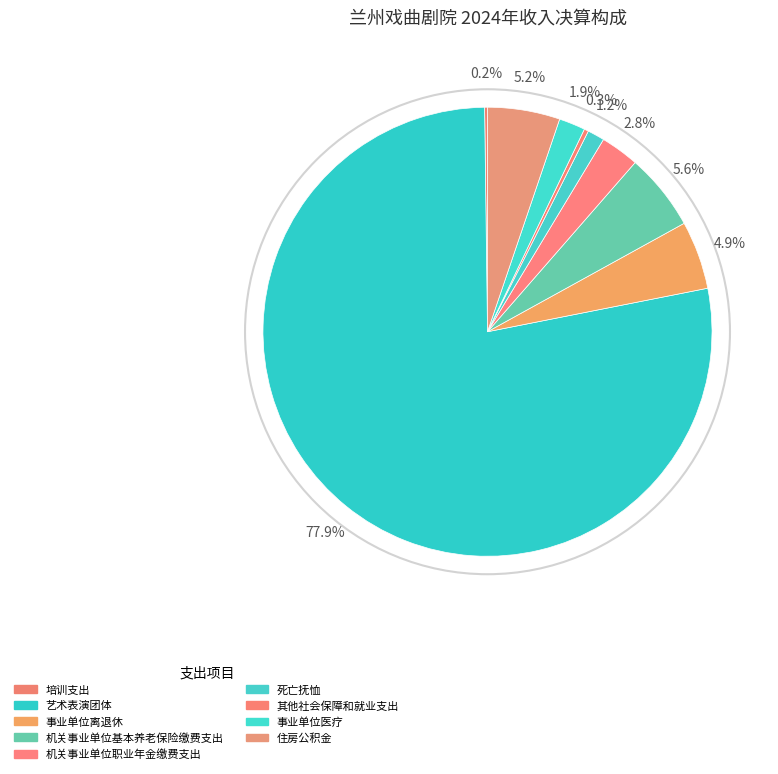

What is the total percentage of 培训支出 and 机关事业单位基本养老保险缴费支出?

5.8%